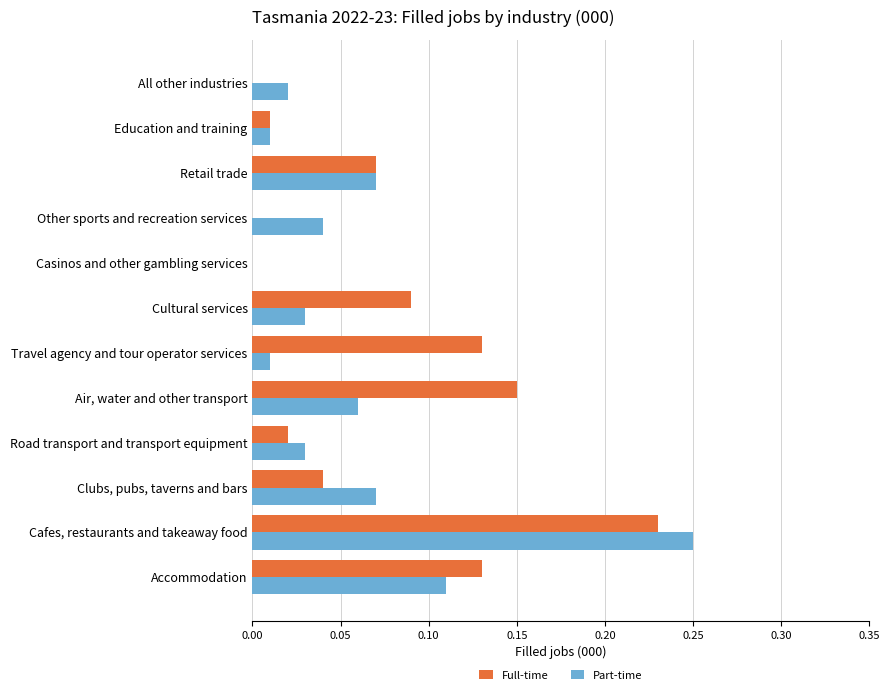

Which series has the largest total across all categories?

Full-time